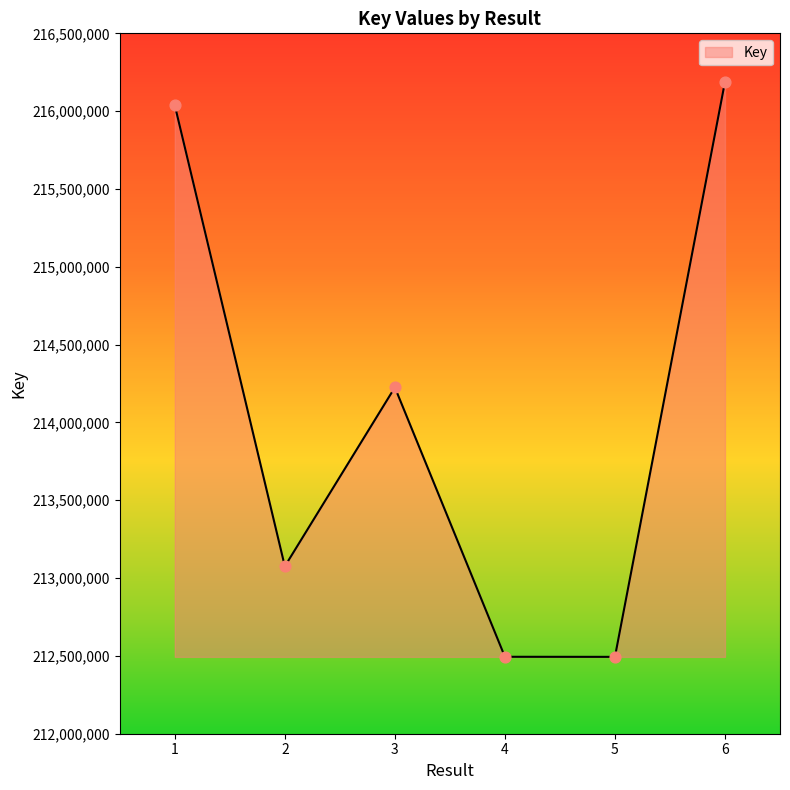

What is the change in value from 3 to 6?

+1963392